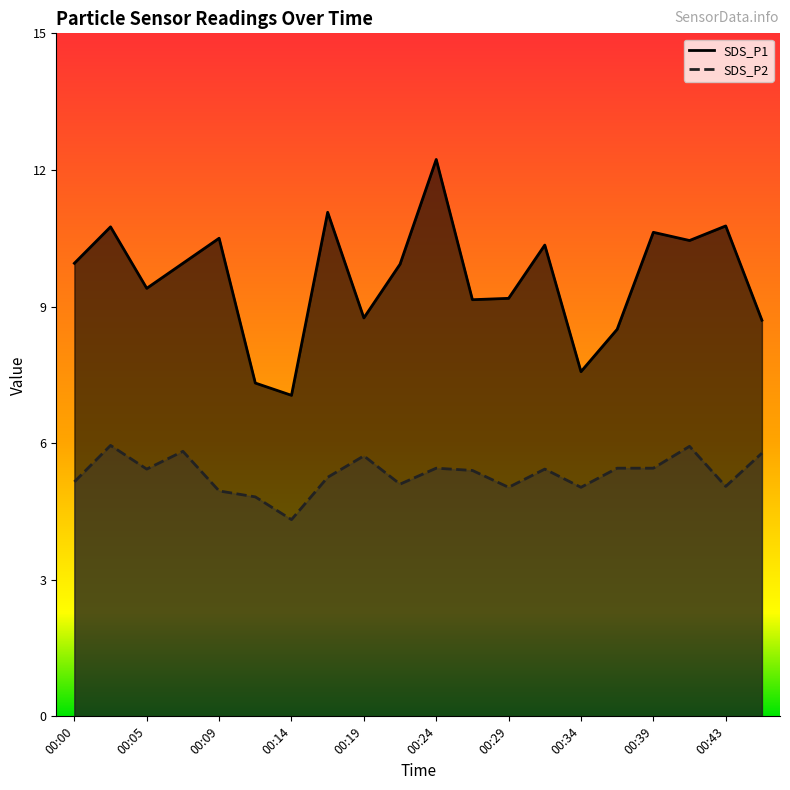

Reading right to left, list all the values displayed in this chart.

SDS_P1: 00:46=8.7	00:43=10.8	00:41=10.4	00:39=10.6	00:36=8.5	00:34=7.6	00:31=10.3	00:29=9.2	00:26=9.2	00:24=12.2	00:21=9.9	00:19=8.8	00:17=11.1	00:14=7.0	00:12=7.3	00:09=10.5	00:07=9.9	00:05=9.4	00:02=10.8	00:00=9.9
SDS_P2: 00:46=5.8	00:43=5.0	00:41=5.9	00:39=5.5	00:36=5.5	00:34=5.0	00:31=5.4	00:29=5.0	00:26=5.4	00:24=5.5	00:21=5.1	00:19=5.7	00:17=5.2	00:14=4.3	00:12=4.8	00:09=5.0	00:07=5.8	00:05=5.4	00:02=6.0	00:00=5.2